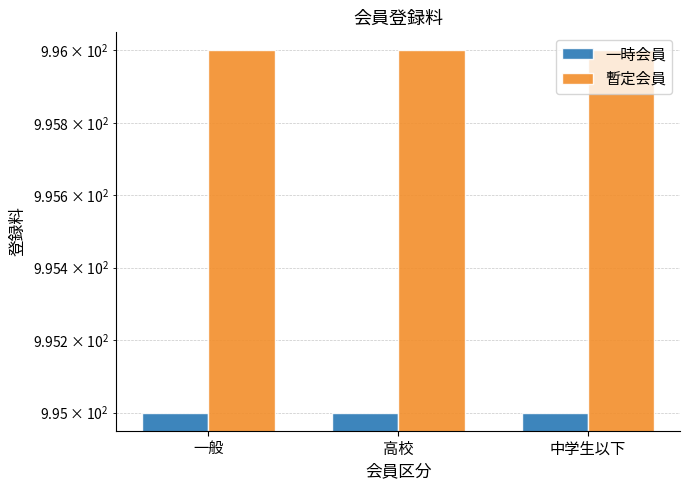

Are the bars grouped side by side (vs. stacked)?

Yes